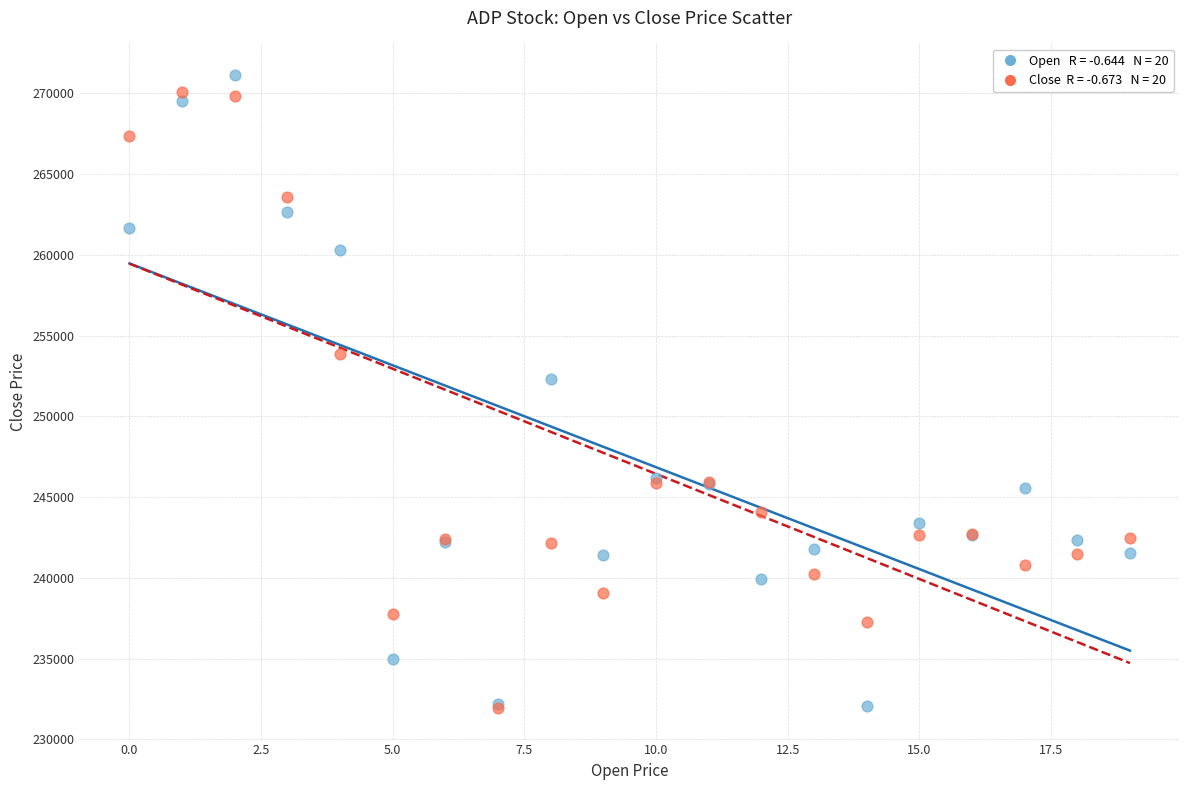

Across all series, what Y value is closest to 251538?

252328